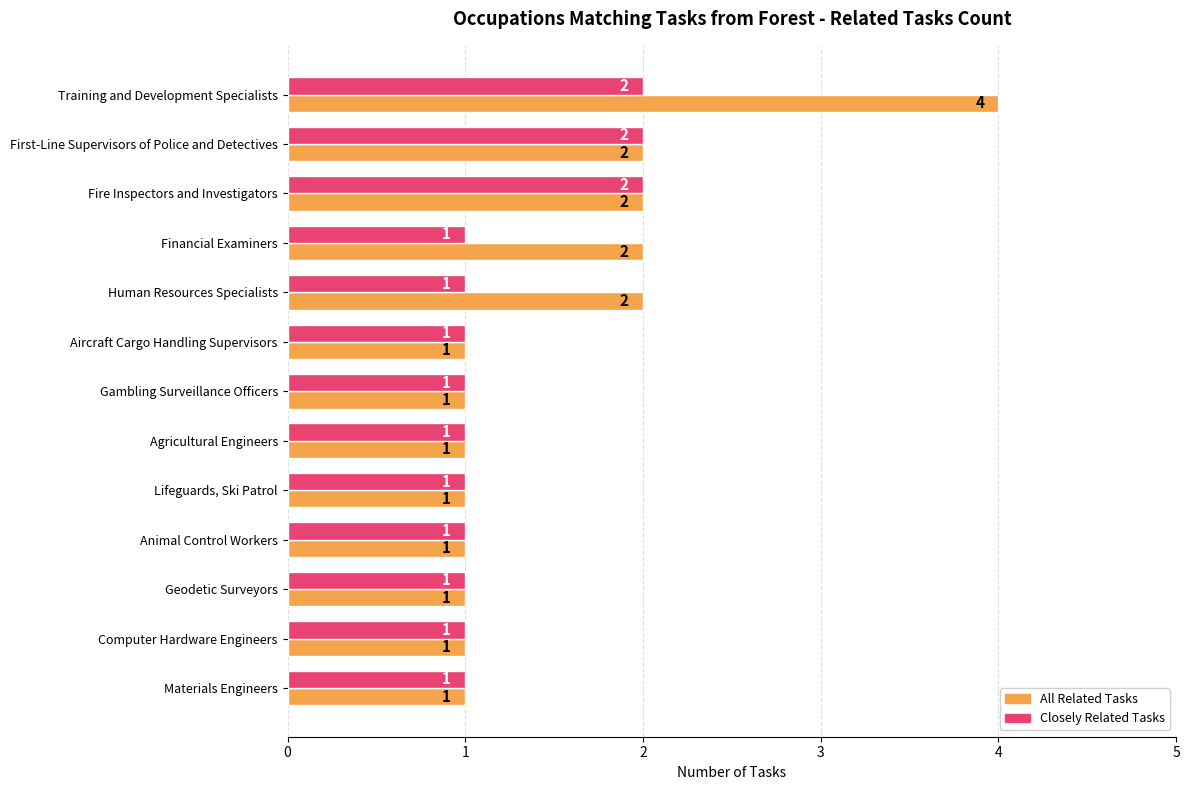

Which series has the largest range (max minus min)?

All Related Tasks